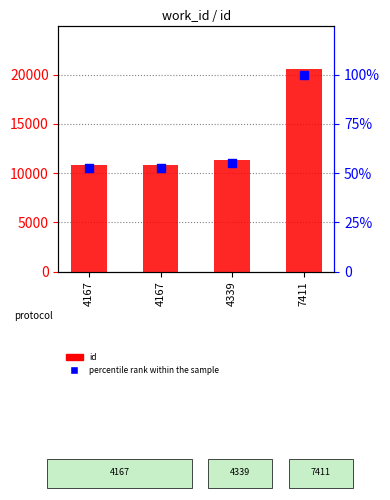

Which series reaches the maximum Y coordinate?

id